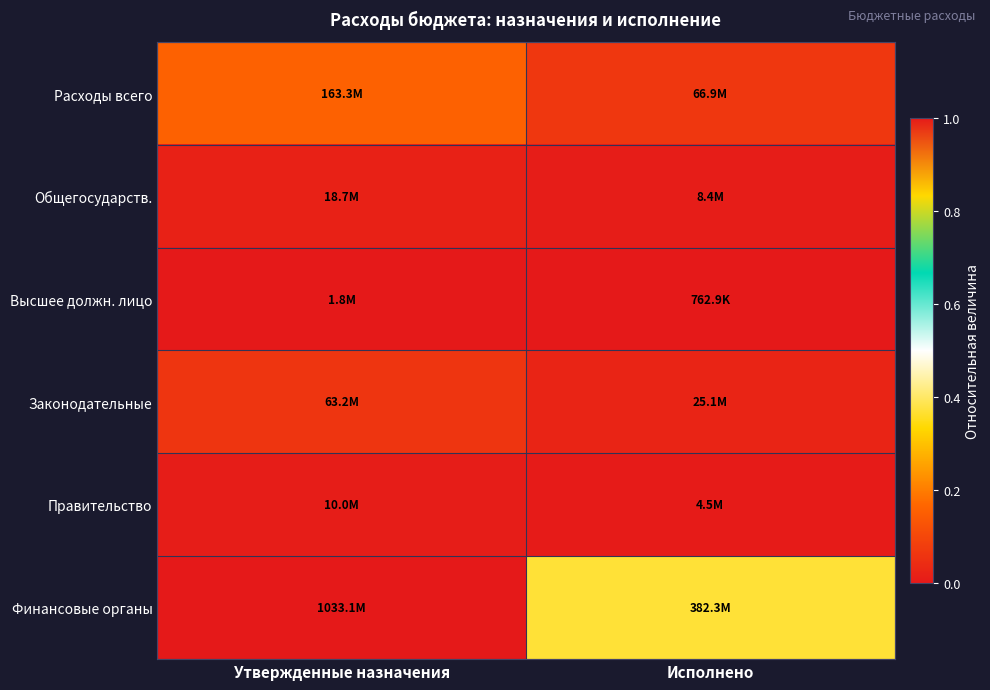

Which series has the largest total across all categories?

Финансовые органы